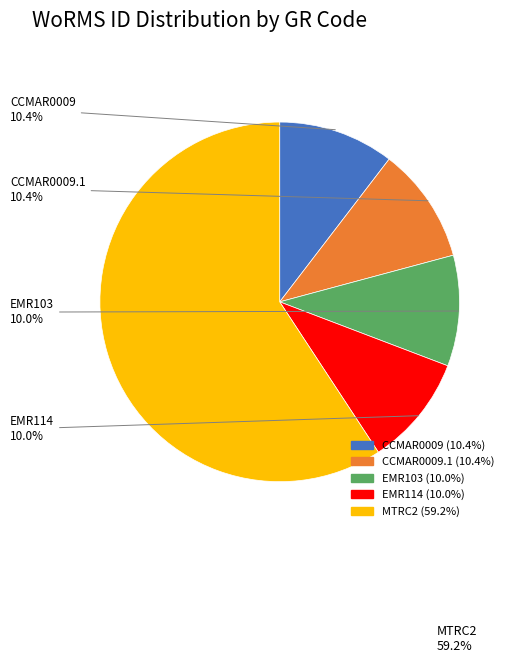

Which category has the biggest portion of the pie?

MTRC2